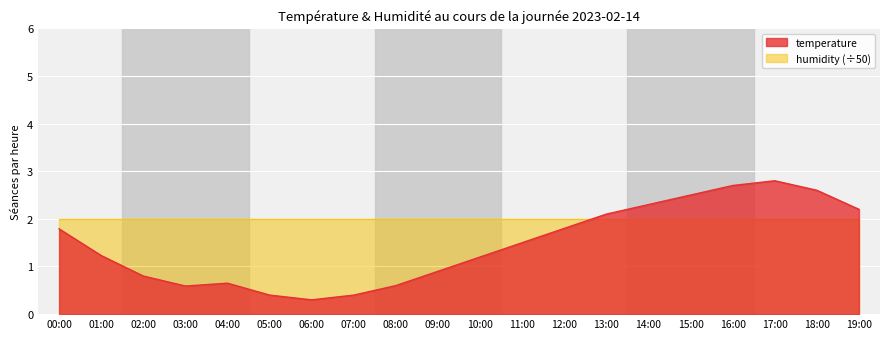

Where does the data first go above 1?

00:00